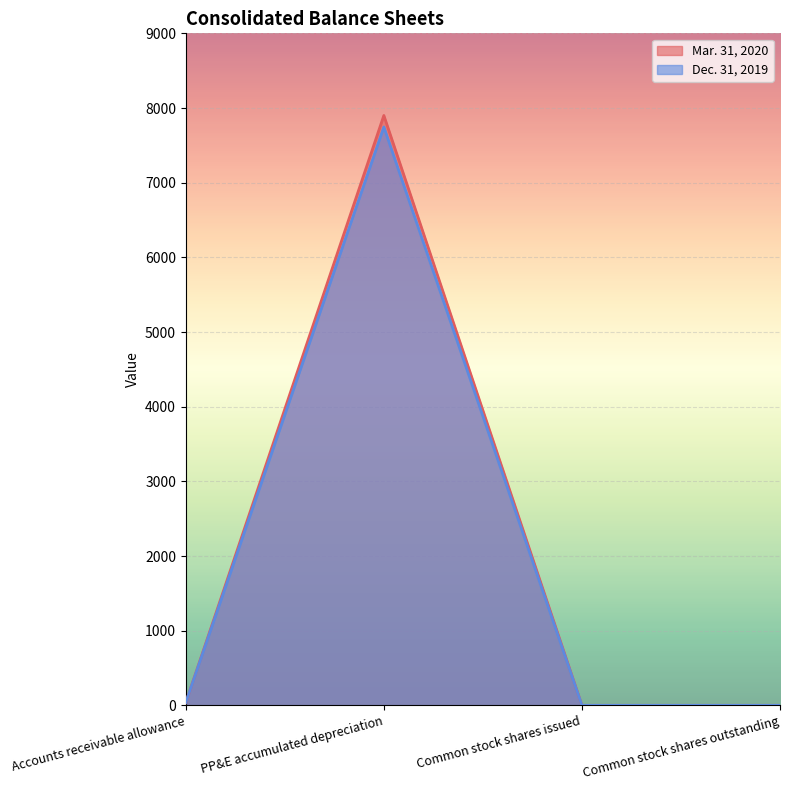

How many lines are shown in the chart?

2